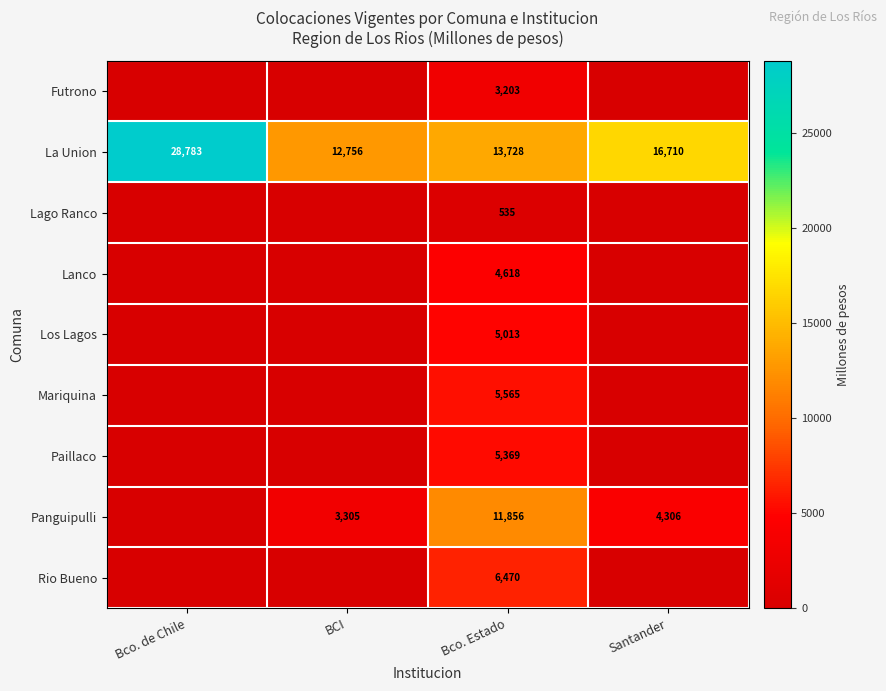

Is it true that Mariquina equals 5565 at Bco. Estado?

True